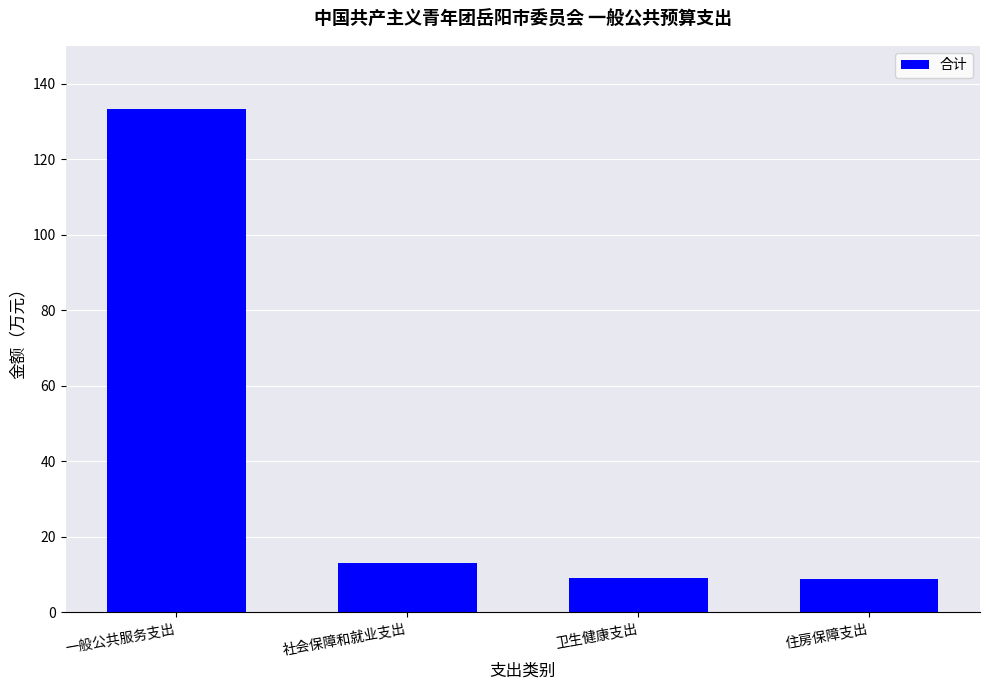

What is the average value?

41.0